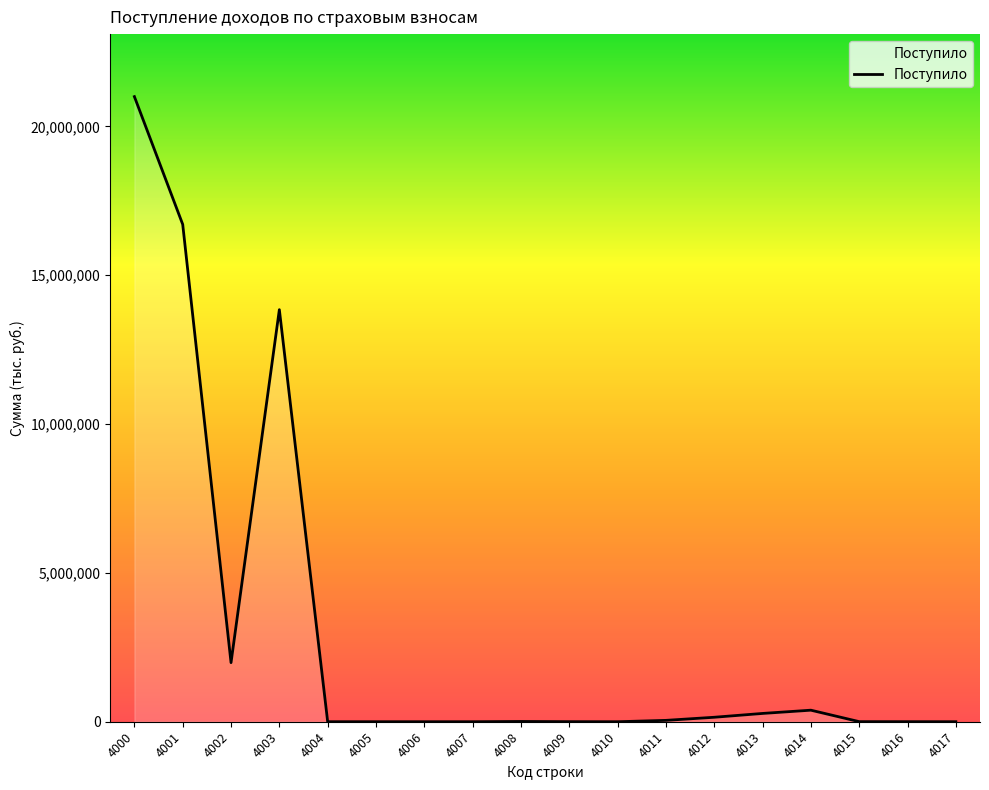

What is the maximum value shown in the chart?

20997000